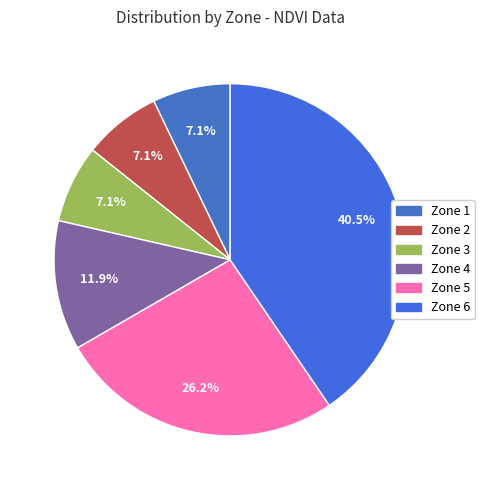

Which category has the smallest portion of the pie?

Zone 1